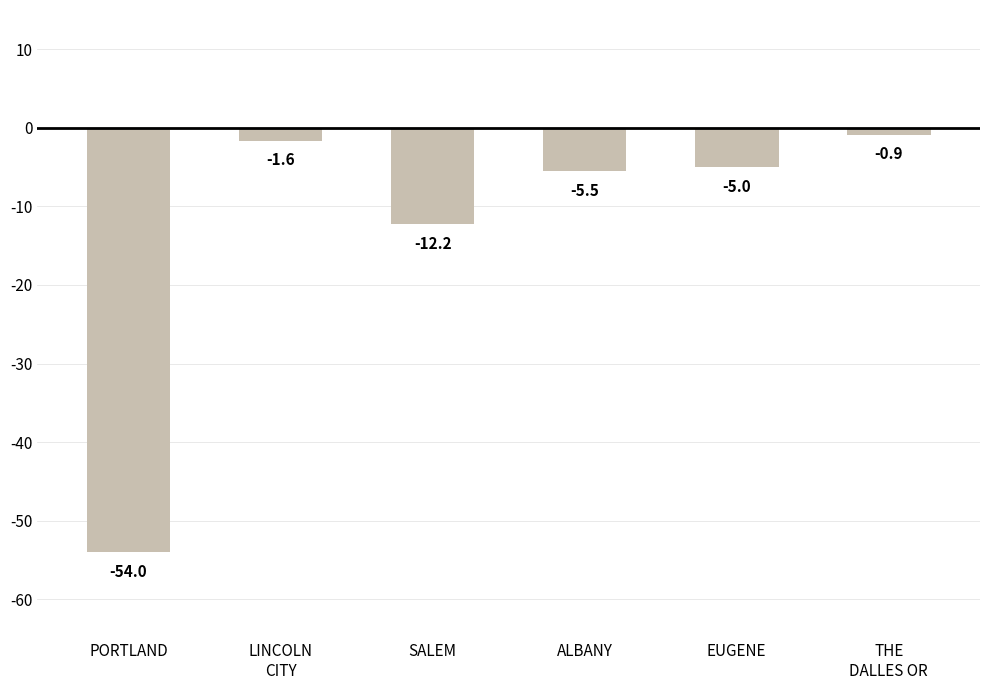

What position from the left is PORTLAND?

1